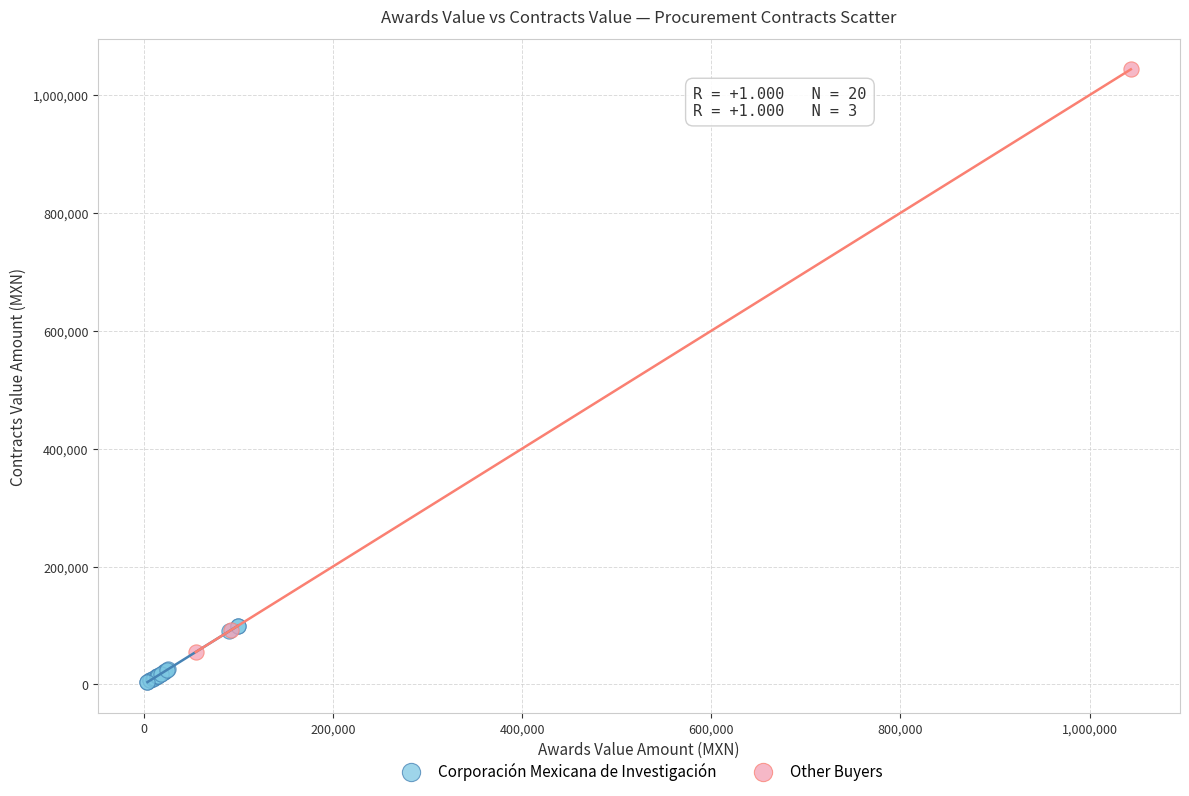

Which series contains the lowest Y value?

Corporación Mexicana de Investigación